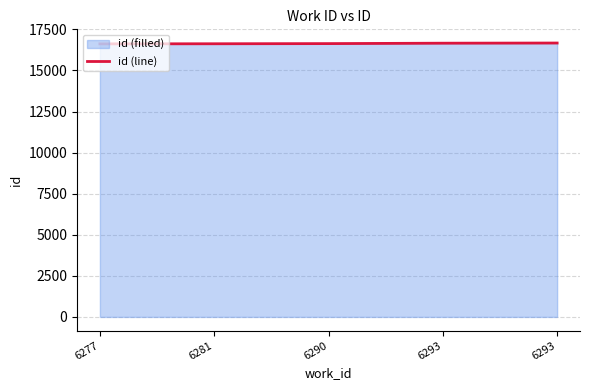

What is the difference between the values at 6293 and 6293?

10